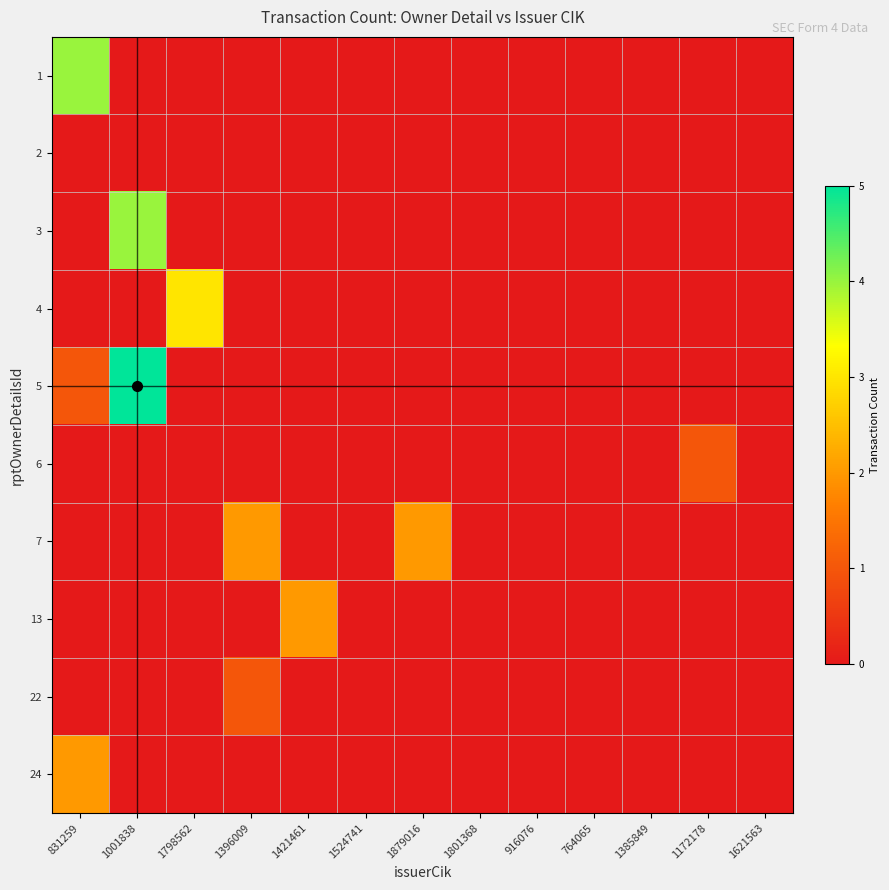

At which category is the sum across all series the highest?

1001838